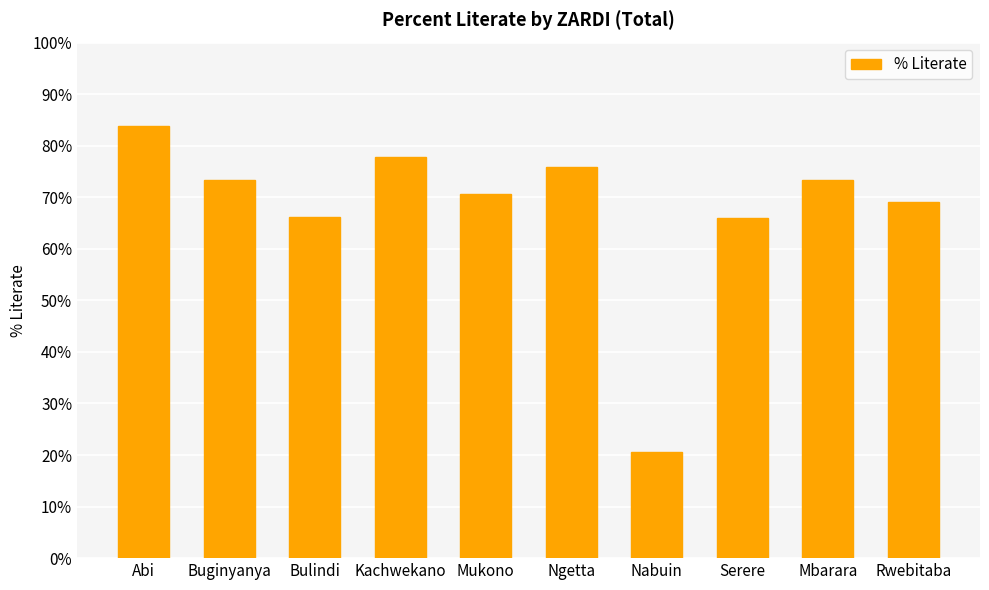

What is the difference between the maximum and minimum values?

63.2